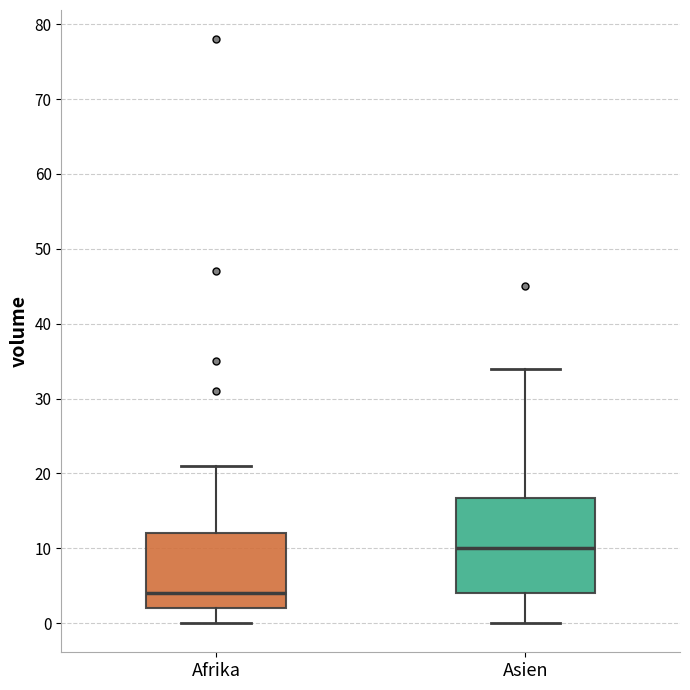

Reading left to right, read every box against the y-axis: the position of its median line, the range the box covers, and the ends of its whiskers. The values are not printed on the chart, so give them approximately, as read against the axis.

Afrika: median 4, box 2 to 12, whiskers 0 to 21
Asien: median 10, box 4 to 17, whiskers 0 to 34